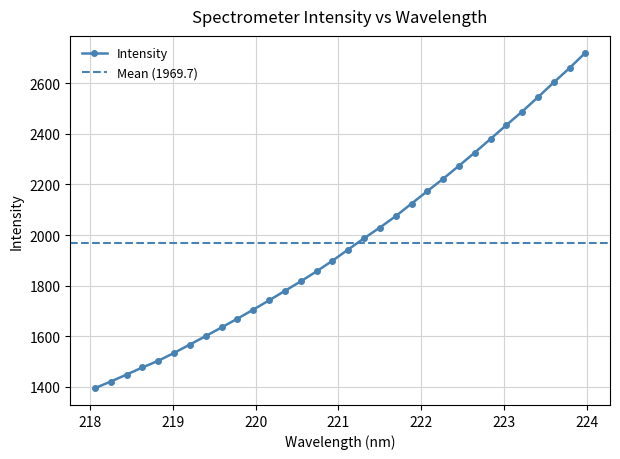

Between 219.0156 and 221.4993, which is larger?

221.4993